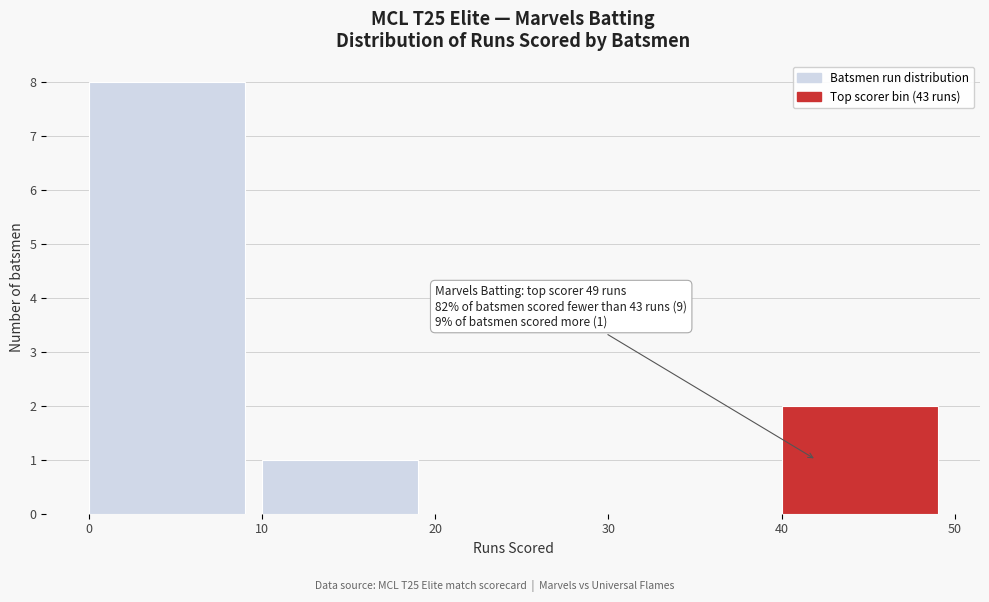

Over which range of the x-axis is the bar tallest?

0 to 10